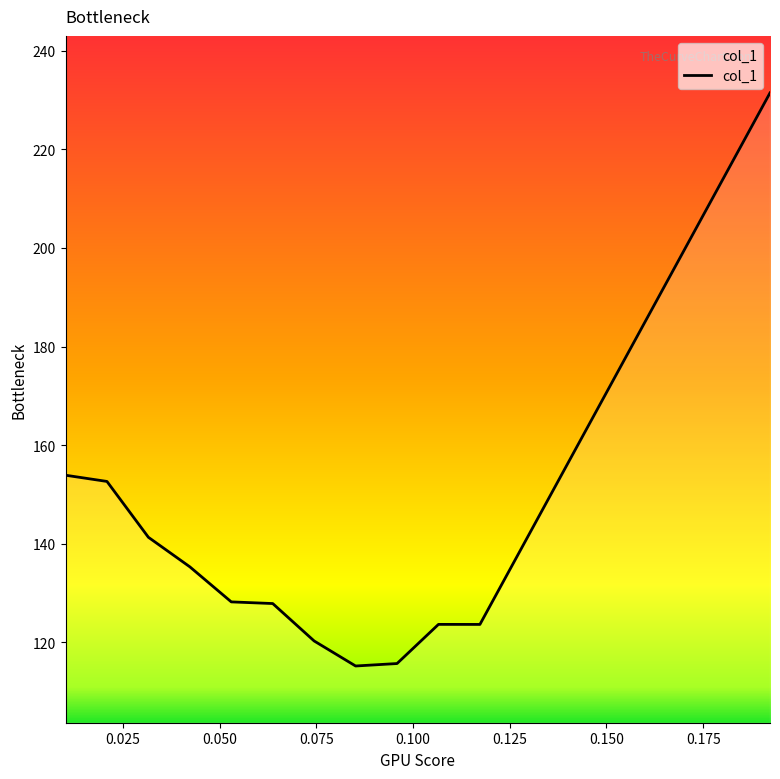

Does the chart have visible grid lines?

No